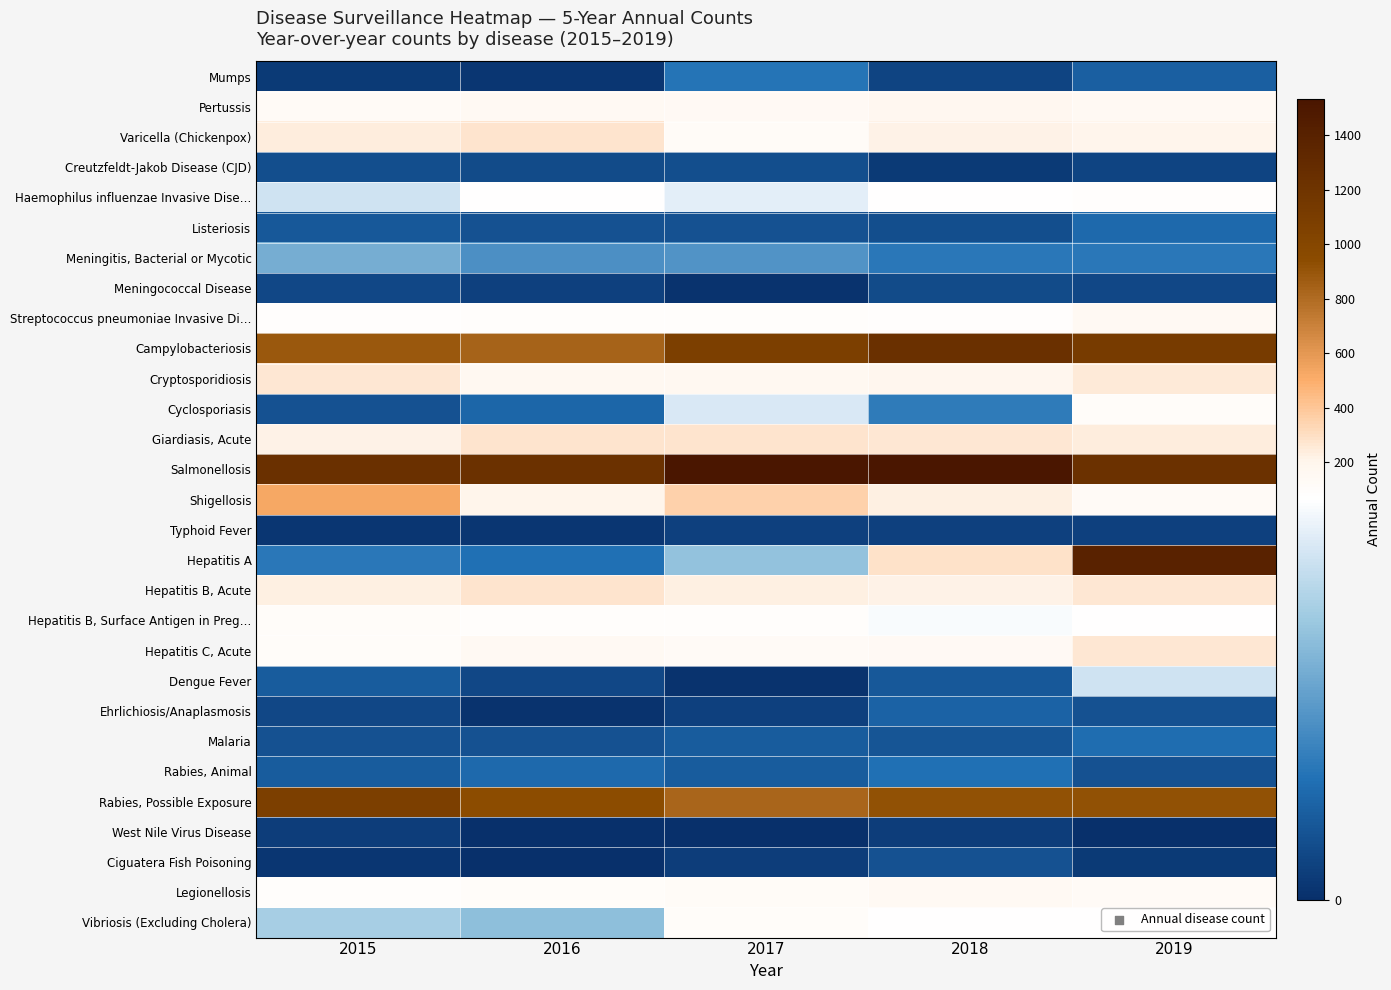

Reading left to right, transcribe all the data shown in this chart.

Mumps: 2015=3	2016=2	2017=20	2018=6	2019=14
Pertussis: 2015=126	2016=145	2017=137	2018=170	2019=150
Varicella (Chickenpox): 2015=242	2016=276	2017=119	2018=221	2019=200
Creutzfeldt-Jakob Disease (CJD): 2015=9	2016=8	2017=9	2018=3	2019=6
Haemophilus influenzae Invasive Dise…: 2015=54	2016=69	2017=58	2018=66	2019=85
Listeriosis: 2015=12	2016=10	2017=10	2018=9	2019=17
Meningitis, Bacterial or Mycotic: 2015=36	2016=28	2017=29	2018=21	2019=21
Meningococcal Disease: 2015=7	2016=5	2017=1	2018=8	2019=7
Streptococcus pneumoniae Invasive Di…: 2015=78	2016=97	2017=92	2018=83	2019=154
Campylobacteriosis: 2015=878	2016=840	2017=1084	2018=1235	2019=1123
Cryptosporidiosis: 2015=262	2016=165	2017=156	2018=186	2019=249
Cyclosporiasis: 2015=10	2016=16	2017=56	2018=22	2019=100
Giardiasis, Acute: 2015=216	2016=281	2017=279	2018=266	2019=246
Salmonellosis: 2015=1243	2016=1225	2017=1532	2018=1526	2019=1224
Shigellosis: 2015=532	2016=201	2017=357	2018=225	2019=127
Typhoid Fever: 2015=2	2016=2	2017=5	2018=5	2019=5
Hepatitis A: 2015=21	2016=19	2017=42	2018=292	2019=1385
Hepatitis B, Acute: 2015=235	2016=279	2017=229	2018=220	2019=268
Hepatitis B, Surface Antigen in Preg…: 2015=106	2016=95	2017=86	2018=62	2019=63
Hepatitis C, Acute: 2015=105	2016=149	2017=125	2018=134	2019=263
Dengue Fever: 2015=13	2016=7	2017=1	2018=12	2019=54
Ehrlichiosis/Anaplasmosis: 2015=7	2016=1	2017=5	2018=15	2019=10
Malaria: 2015=10	2016=10	2017=13	2018=11	2019=18
Rabies, Animal: 2015=13	2016=17	2017=13	2018=19	2019=10
Rabies, Possible Exposure: 2015=1081	2016=939	2017=826	2018=919	2019=918
West Nile Virus Disease: 2015=4	2016=0	2017=0	2018=4	2019=0
Ciguatera Fish Poisoning: 2015=2	2016=0	2017=4	2018=10	2019=3
Legionellosis: 2015=91	2016=98	2017=120	2018=145	2019=124
Vibriosis (Excluding Cholera): 2015=46	2016=41	2017=99	2018=65	2019=72